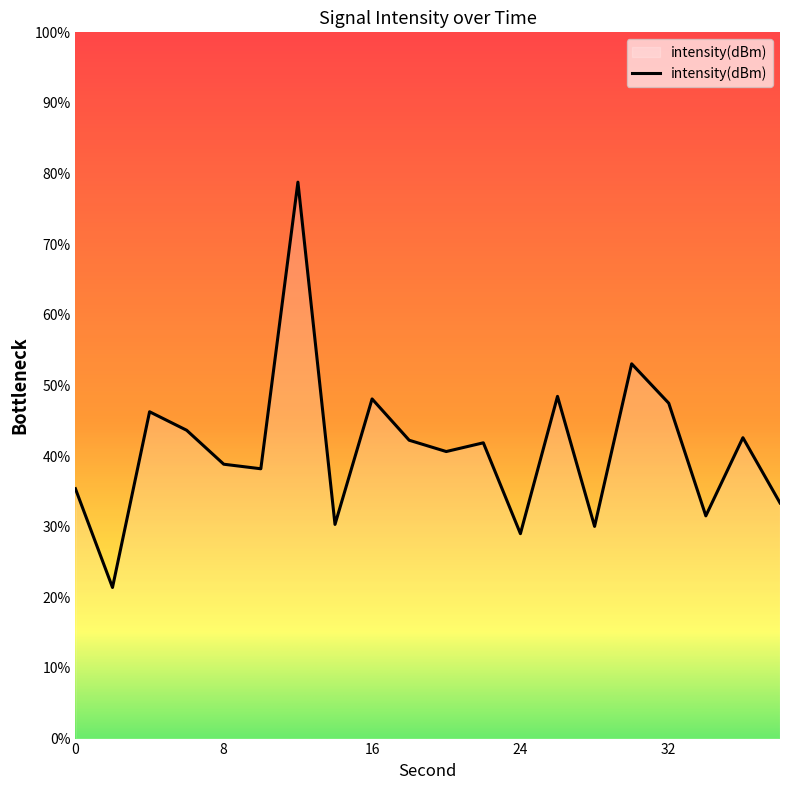

What is the smallest value displayed?

21.4